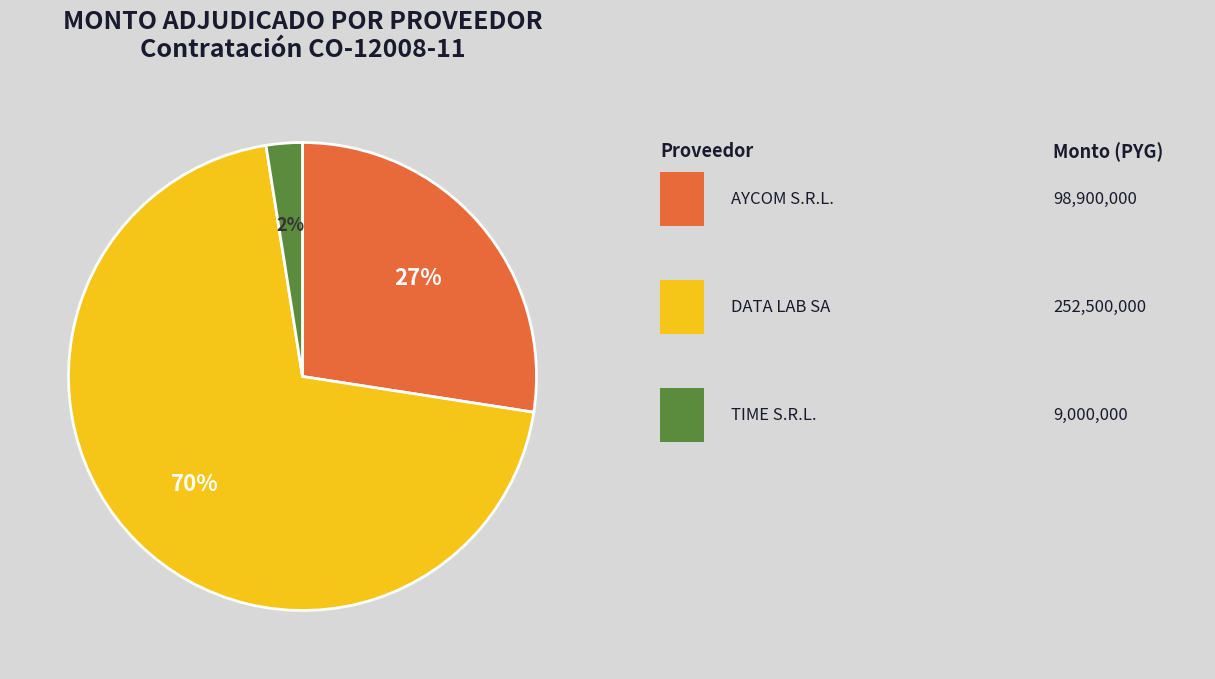

Is there any slice that represents more than half of the pie?

Yes